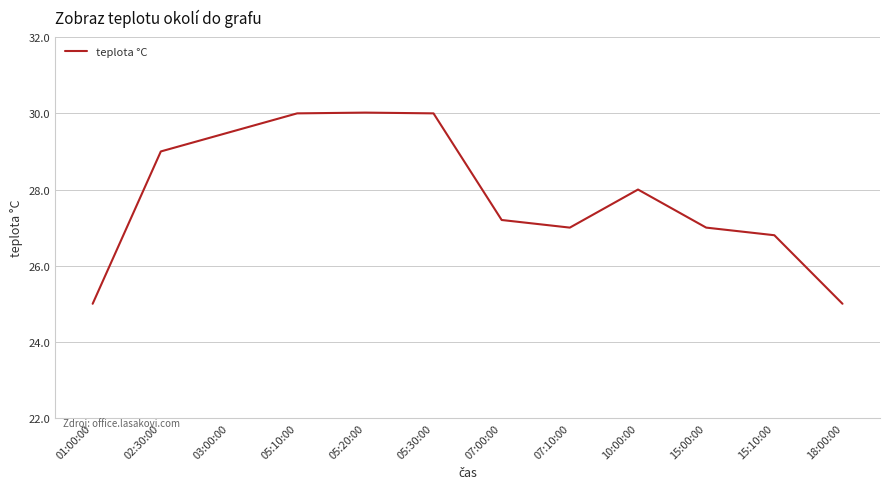

Reading right to left, extract all data points from this chart.

25.0	26.8	27.0	28.0	27.0	27.2	30.0	30.0	30.0	29.5	29.0	25.0